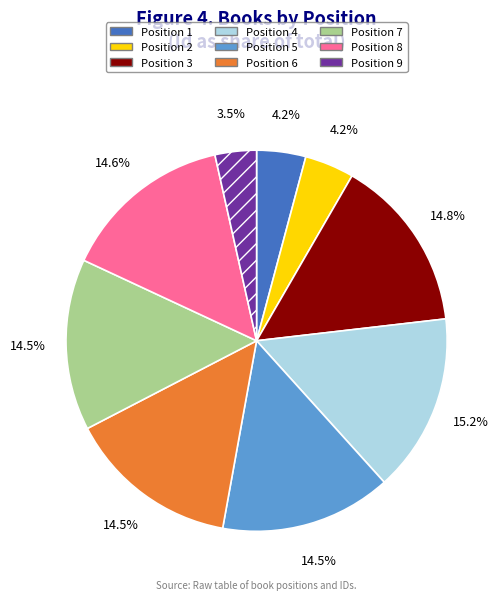

Does any single category account for the majority?

No